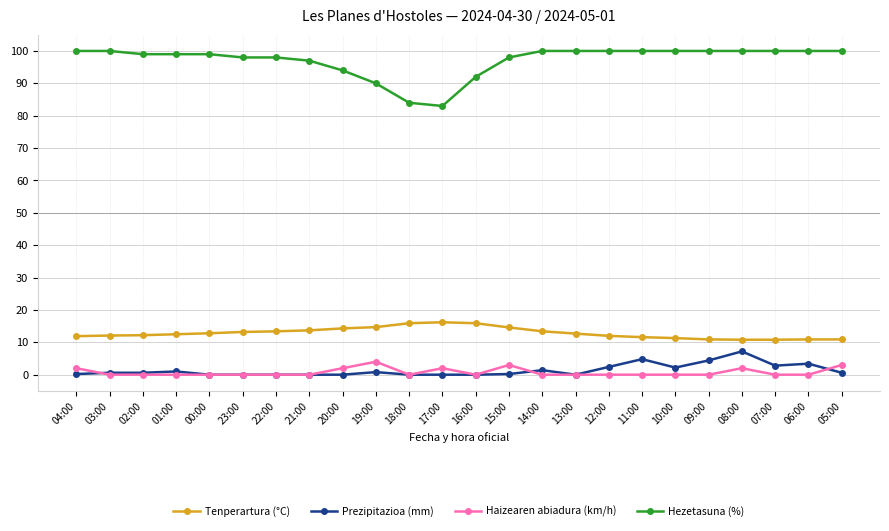

What is the total value across all series at 09:00?

115.3